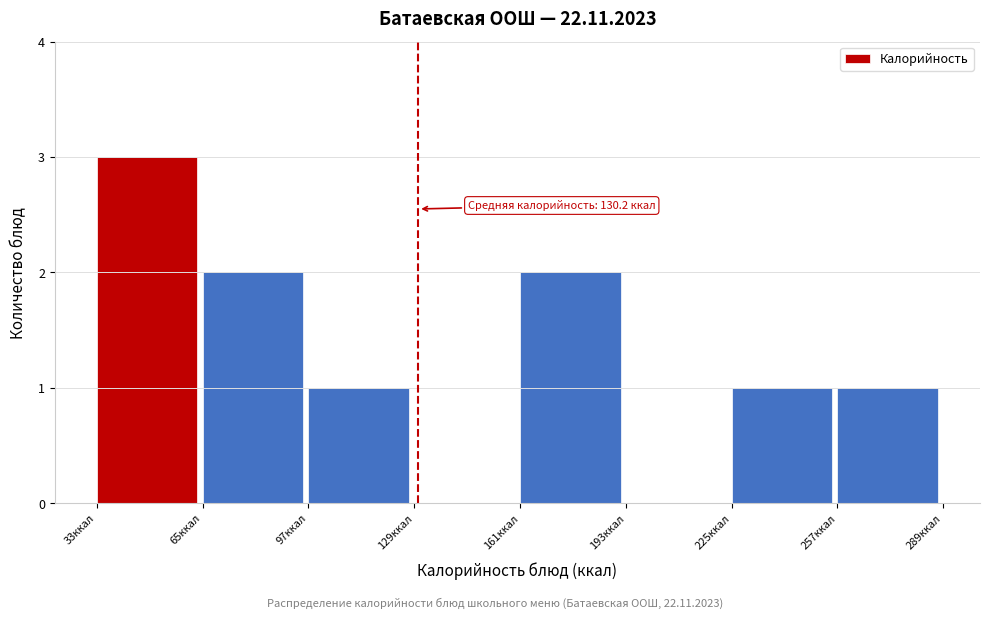

Which range on the x-axis has the tallest bar?

33 to 65